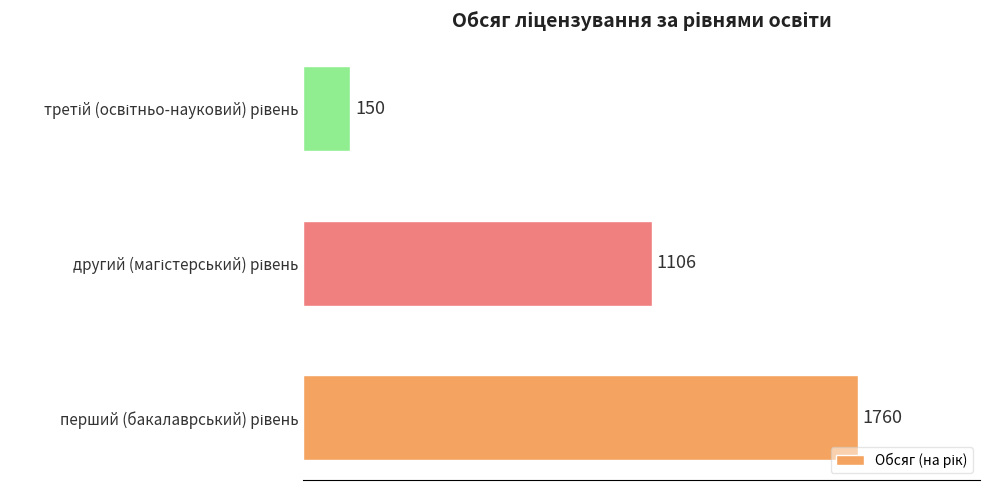

What is the average value?

1005